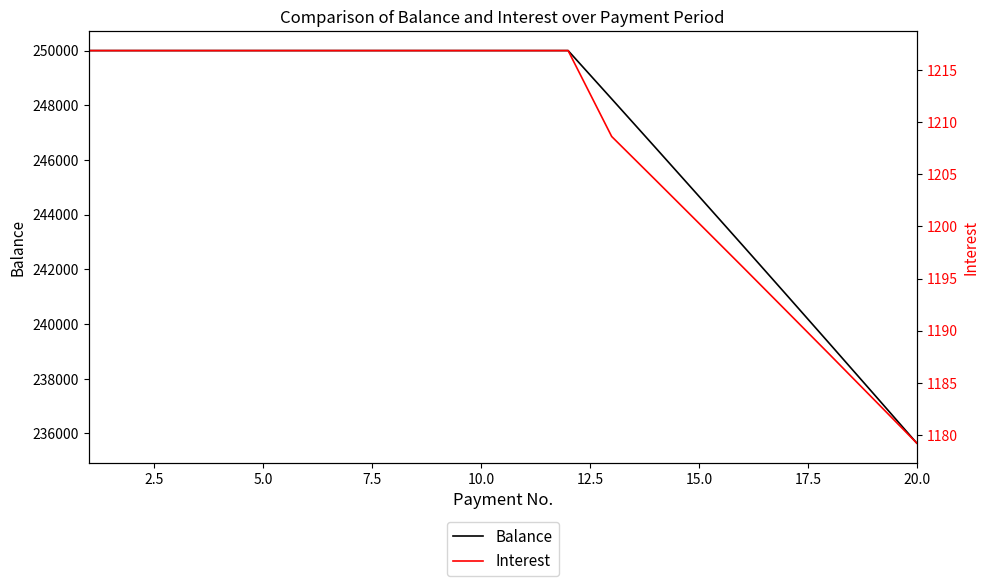

What is the greatest value displayed?

250000.0